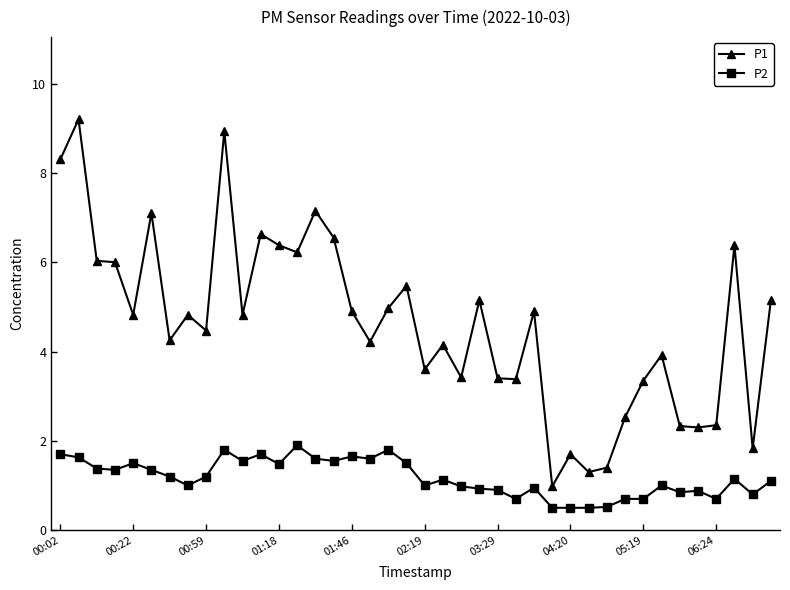

What is the difference between the maximum and minimum values in the P1 series?

8.2